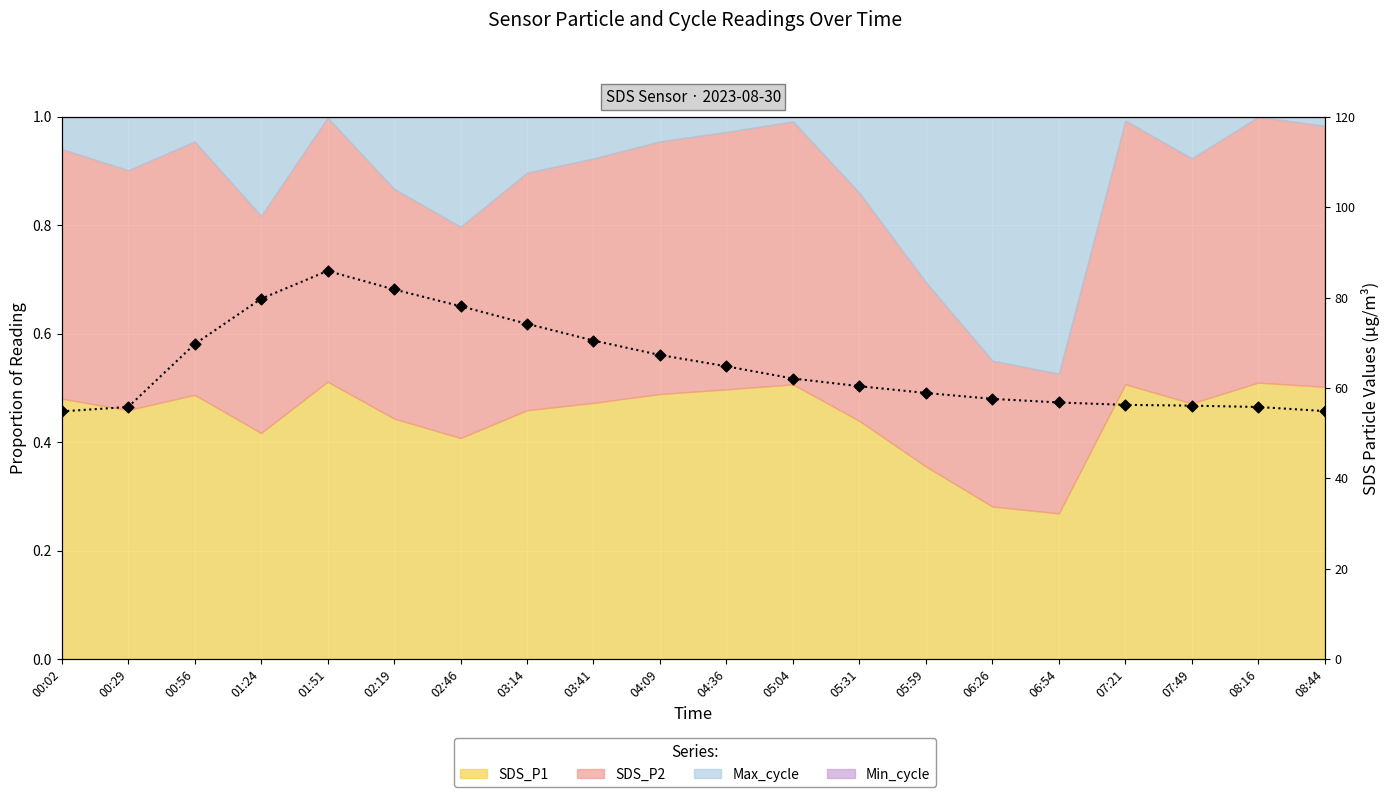

Which series has the largest total across all categories?

SDS_P1